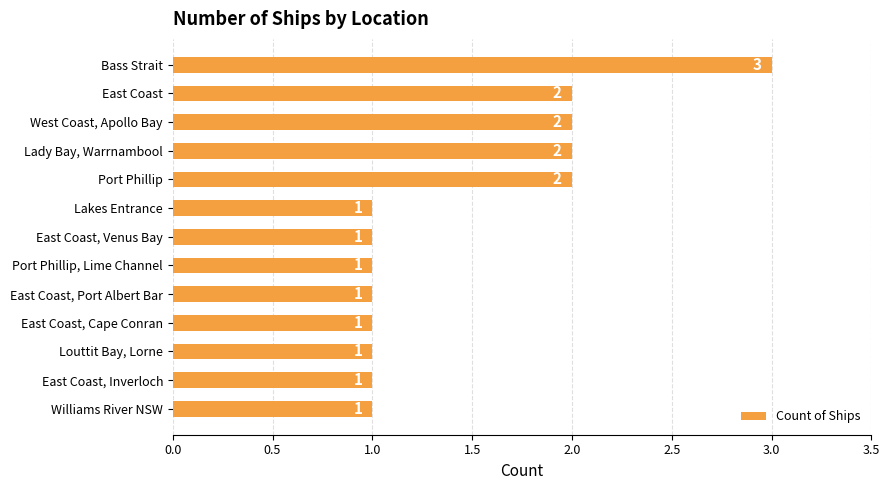

What is the difference between the maximum and minimum values?

2